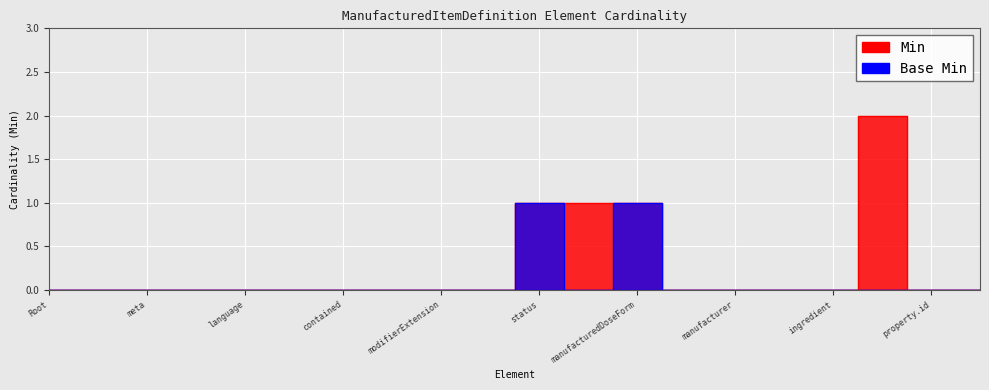

Count the number of data series in this chart.

2